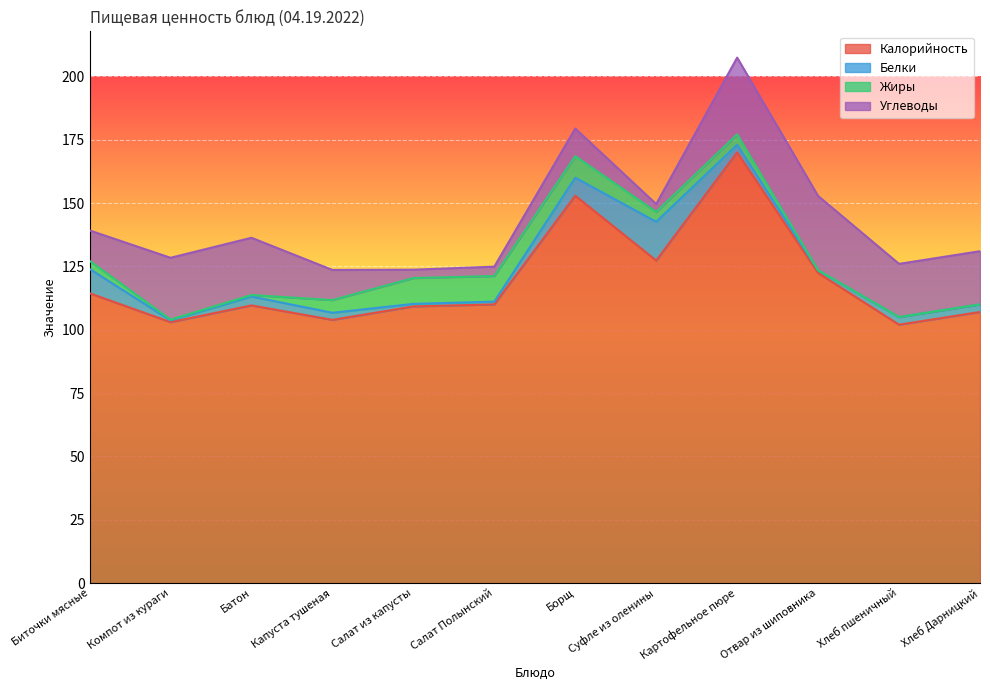

Which has a higher value, Батон or Капуста тушеная?

Батон